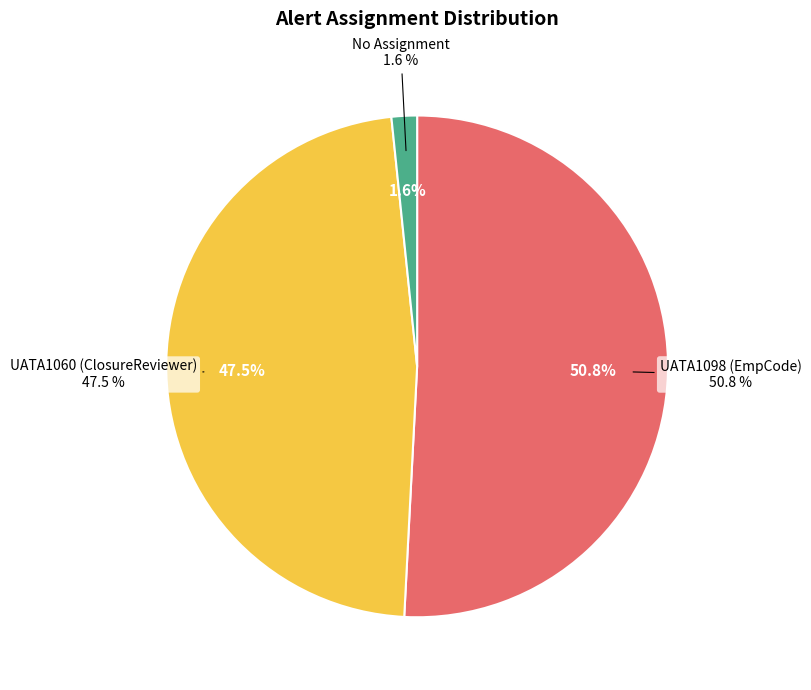

Is UATA1060 the majority of the pie?

No